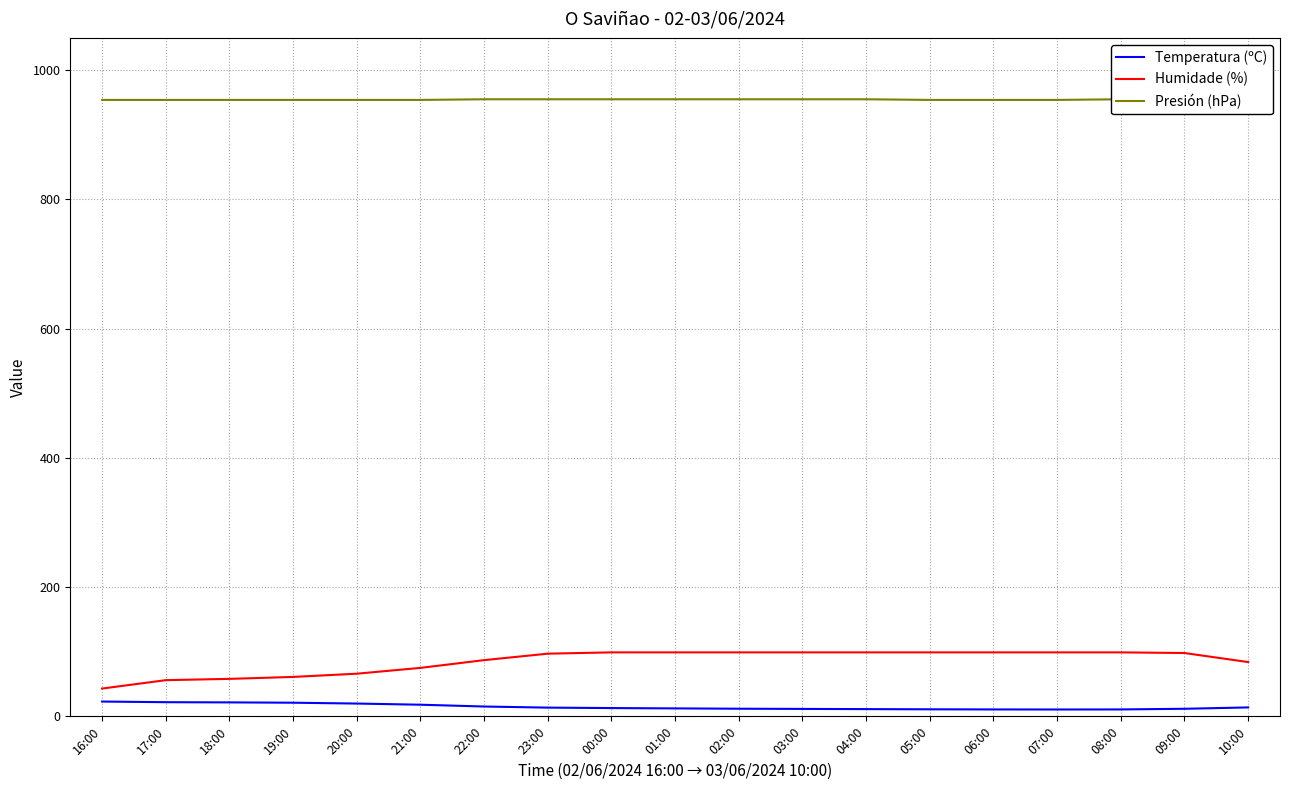

Where does the Temperatura (ºC) series first go above 12?

16:00